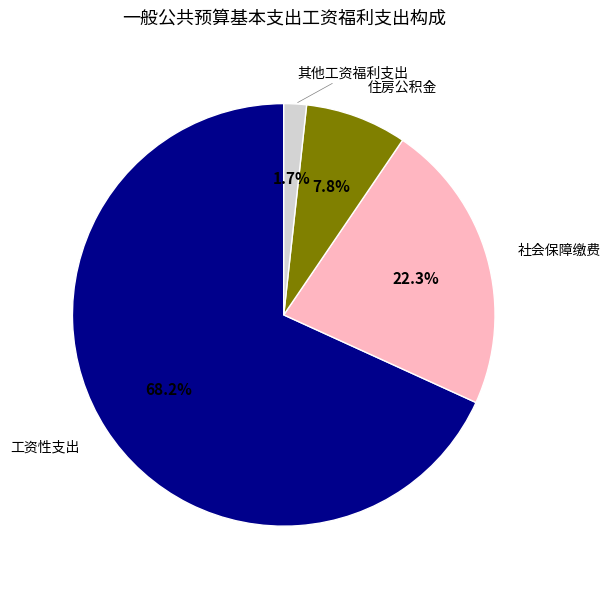

Is there any slice that represents more than half of the pie?

Yes